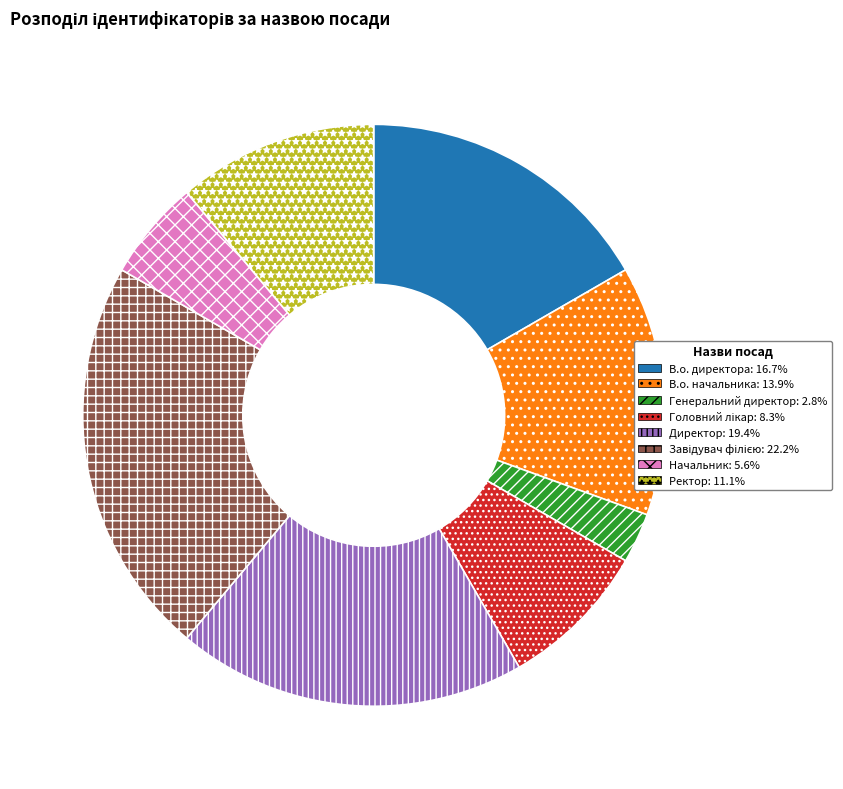

Does Генеральний директор account for over 50% of the chart?

No